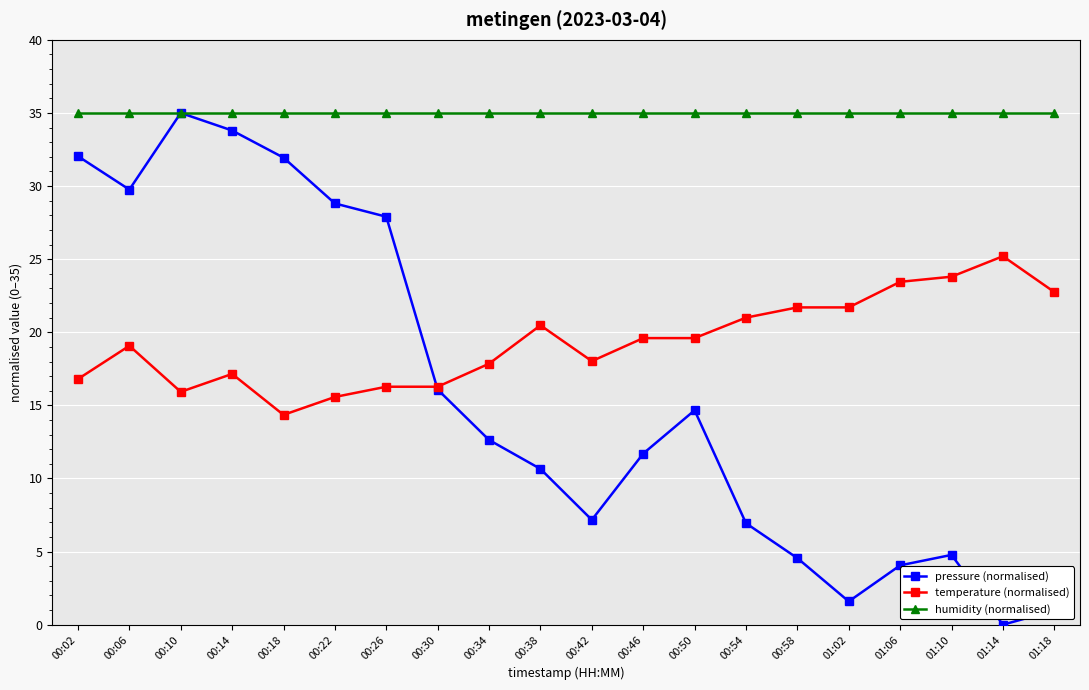

True or false: temperature (normalised) has more than 2 points higher than both neighbors.

True